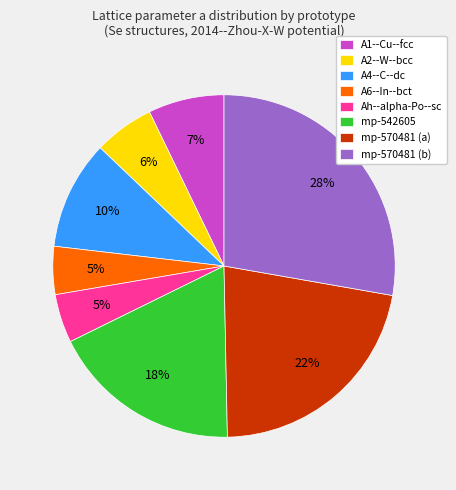

Which slice is the largest?

mp-570481 (b)